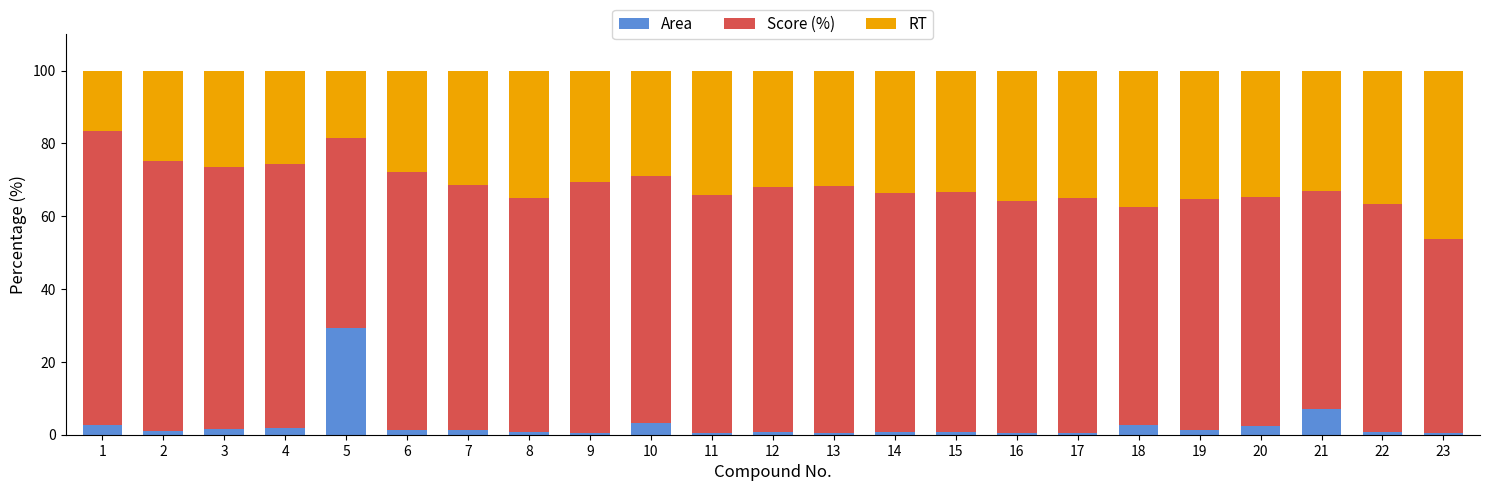

What is the sum of all Area values?

61.8